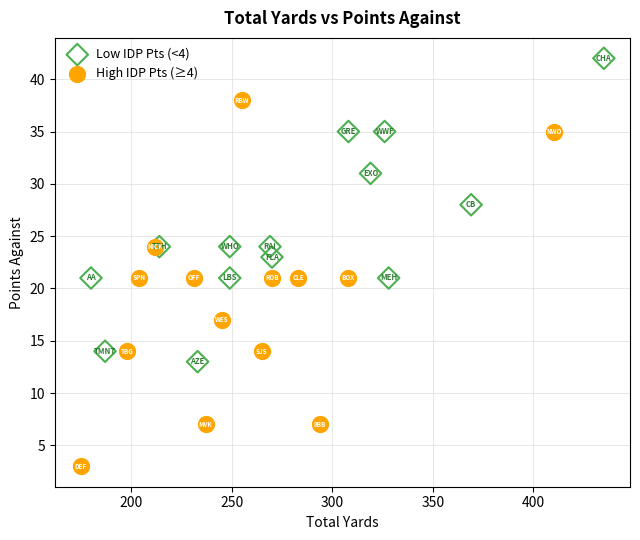

Which series contains the highest Y value?

Low IDP Pts (<4)